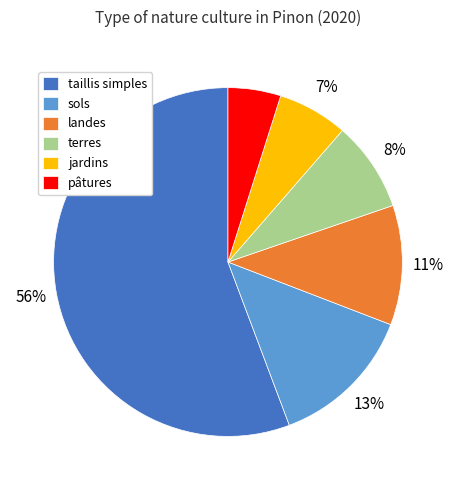

Which has a higher value, taillis simples or pâtures?

taillis simples